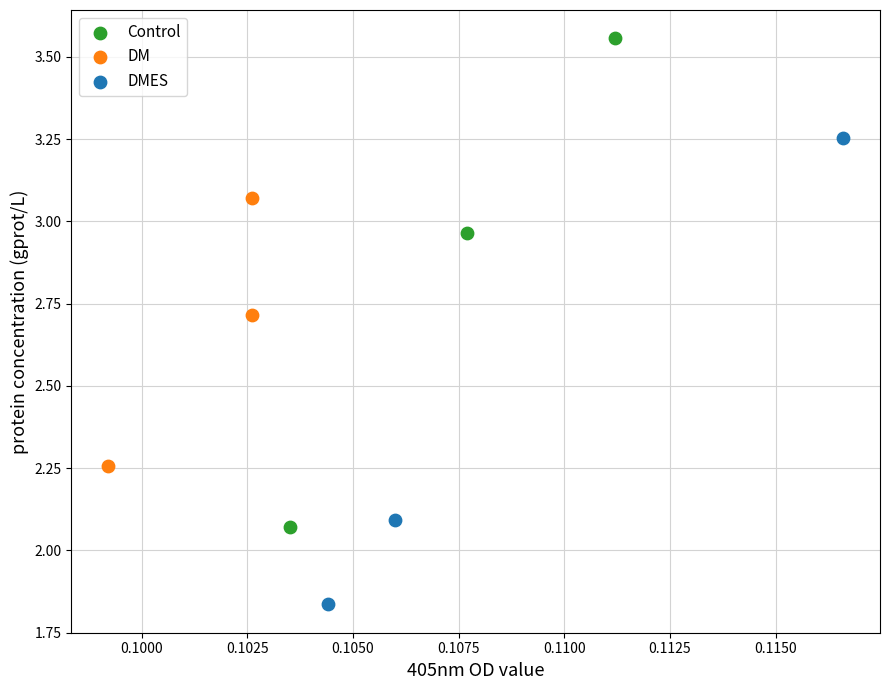

Which series contains the highest Y value?

Control